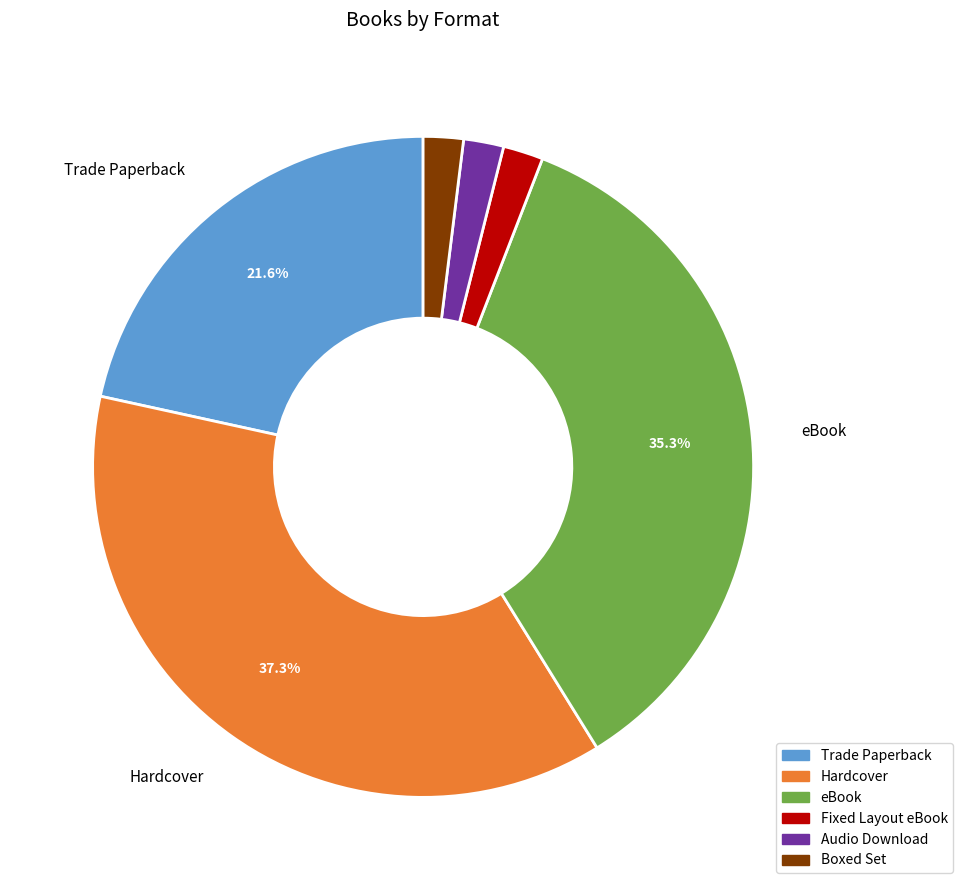

What percentage is NOT represented by Trade Paperback?

78.4%